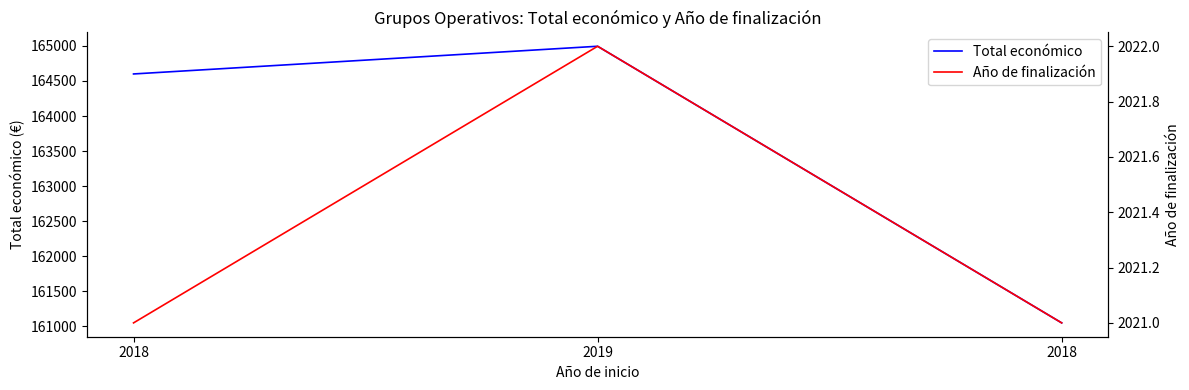

Which category has the lowest value in the Año de finalización series?

2018